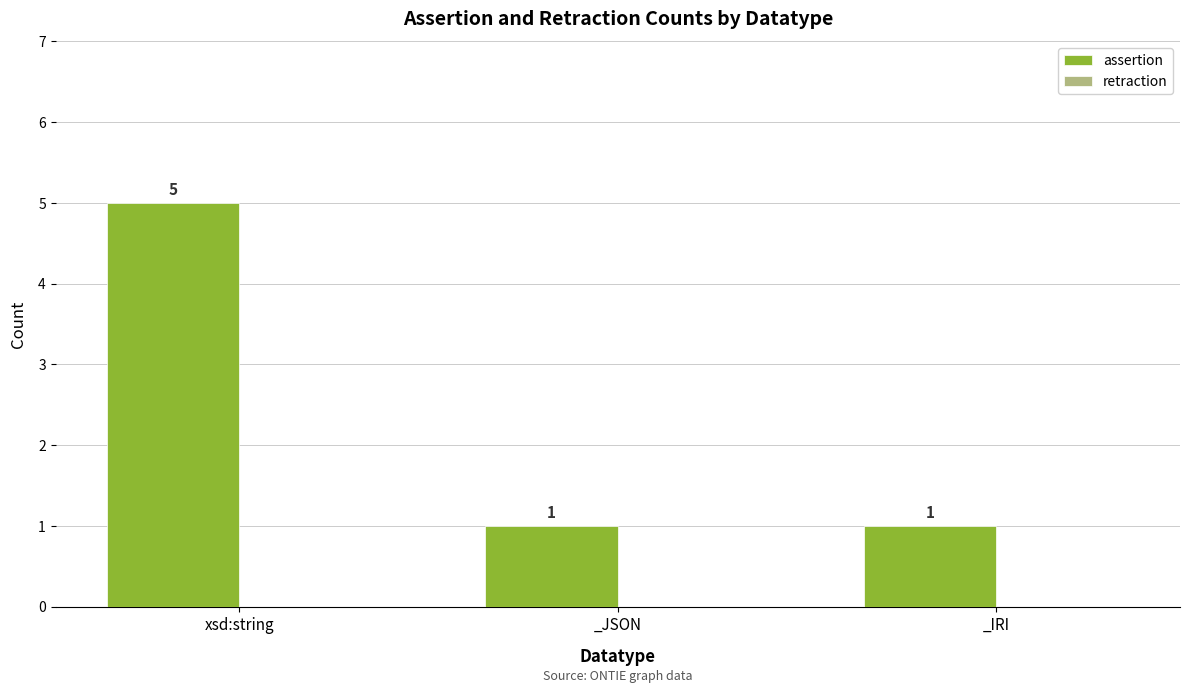

True or false: the data shows 0 at _IRI.

False